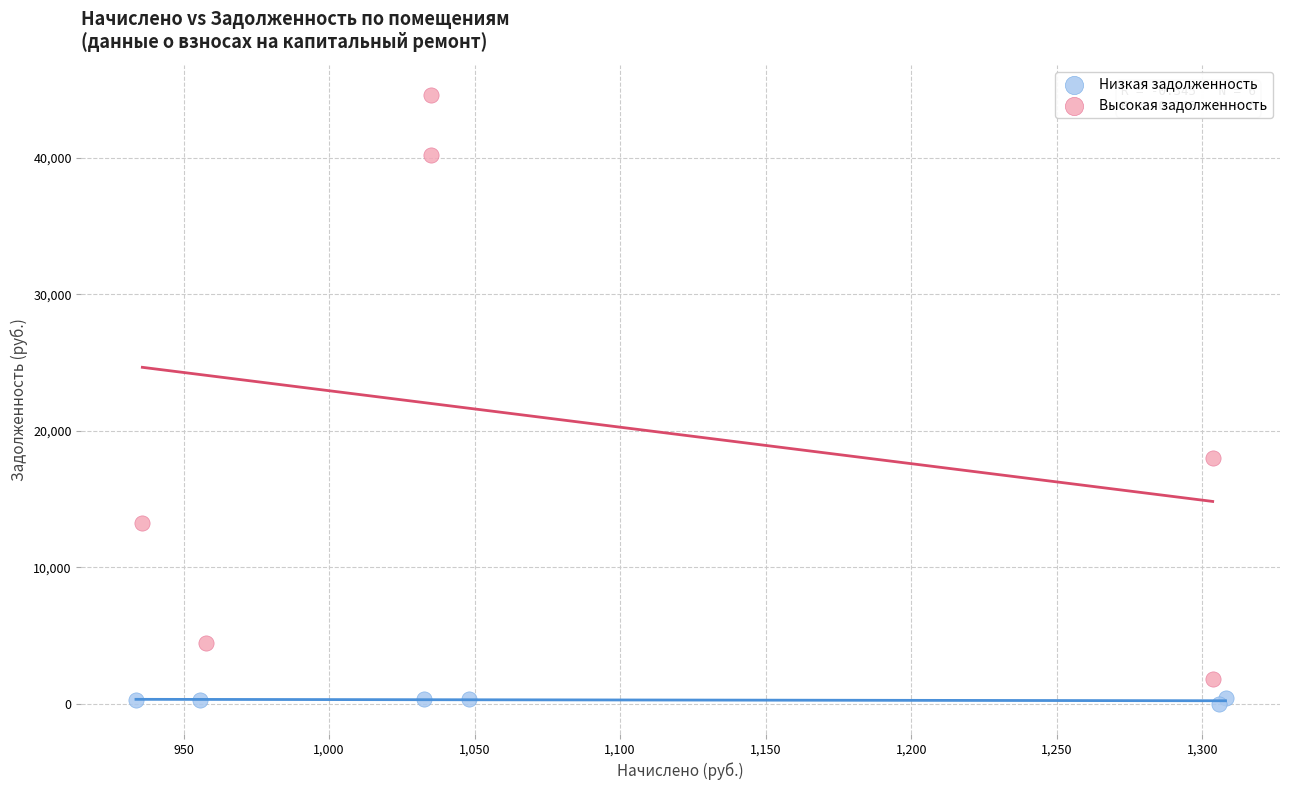

Which series has the largest Y range (max minus min)?

Высокая задолженность